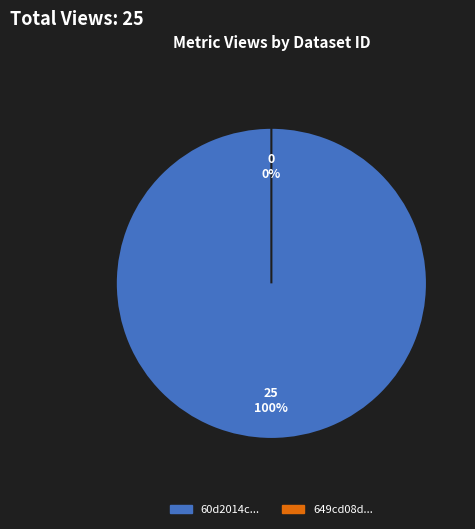

Which category has the biggest portion of the pie?

60d2014c0781901de8633240